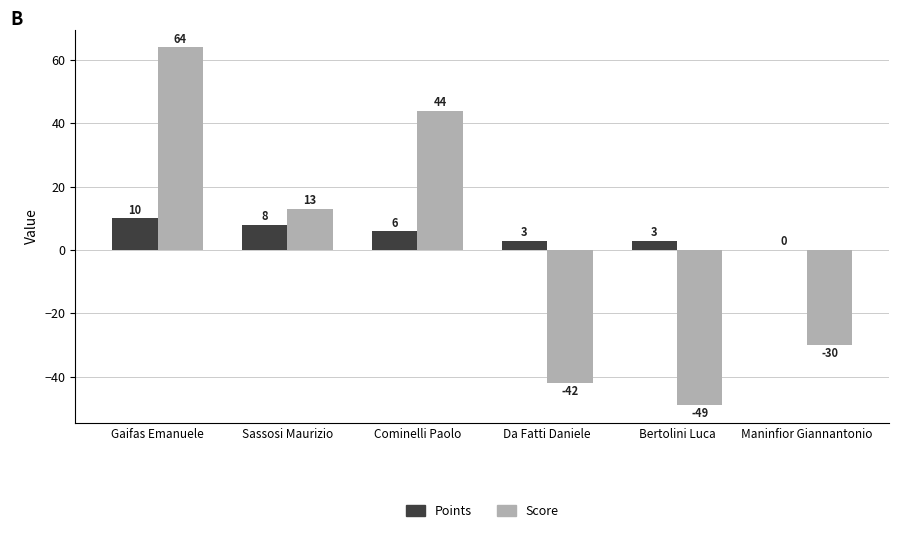

What is the spread (max minus min) of values at Sassosi Maurizio?

5